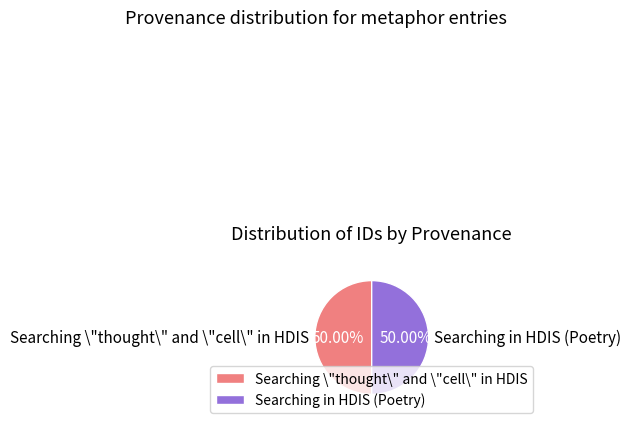

What is the ratio of the value at Searching in HDIS (Poetry) to the value at Searching \"thought\" and \"cell\" in HDIS?

1.0